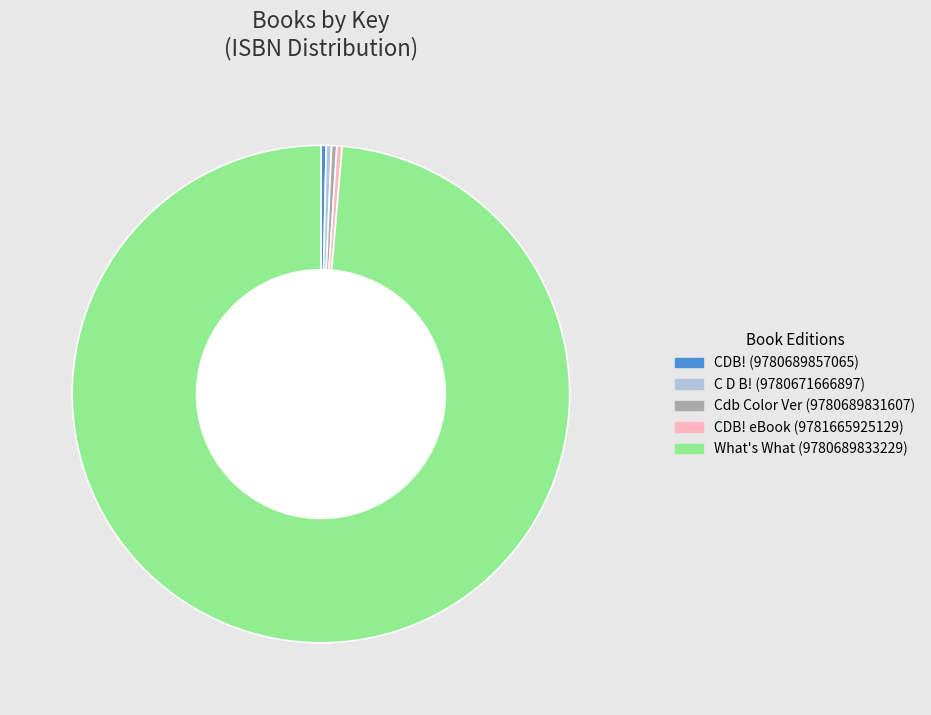

How many segments does this pie chart have?

5